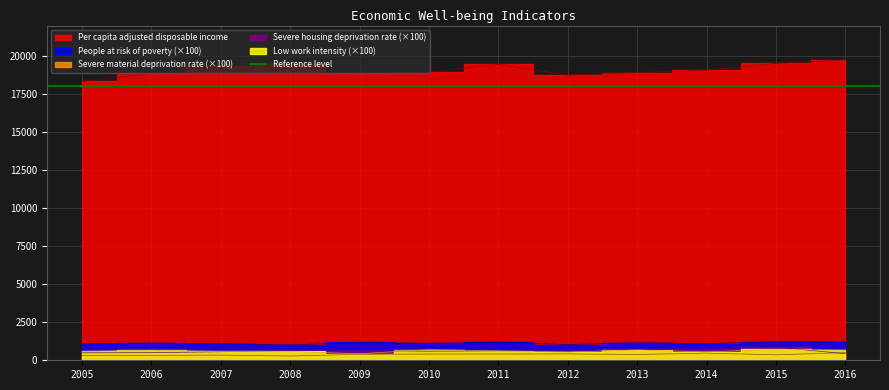

What is the greatest value displayed?

19743.7